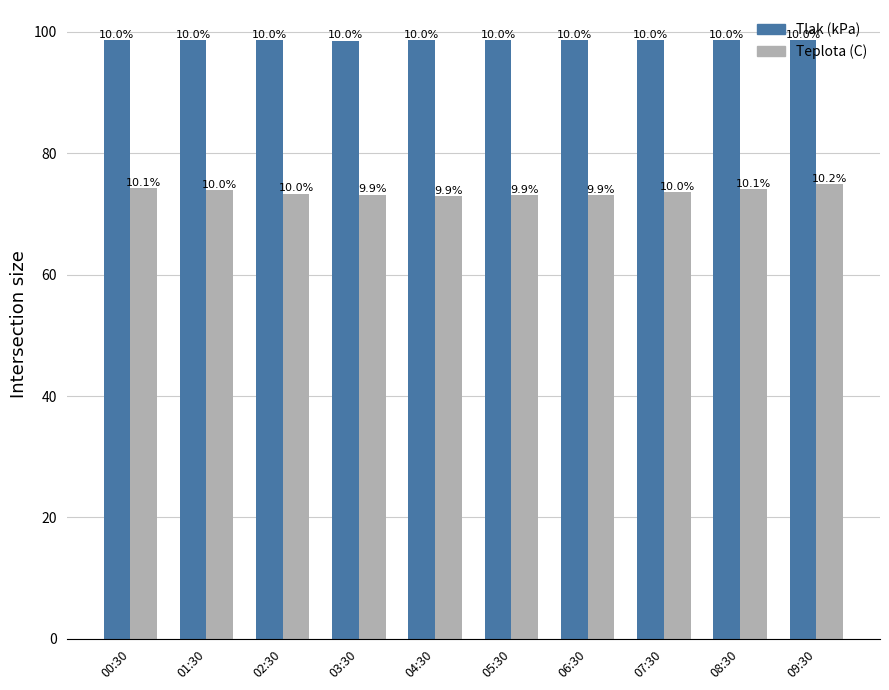

How many bars are there in each group?

2